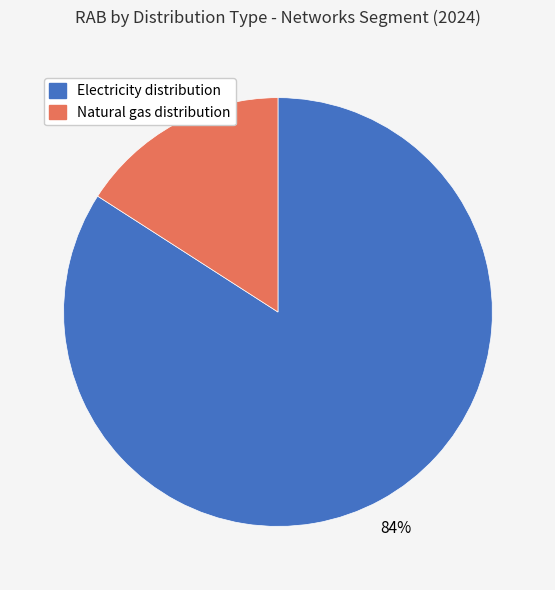

To the nearest percent, what portion does Natural gas distribution represent?

16%